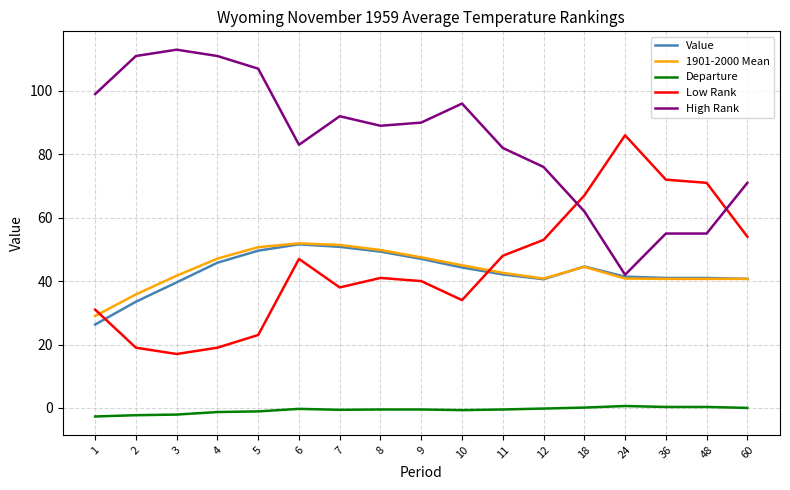

What is the average value of the 1901-2000 Mean series?

43.6